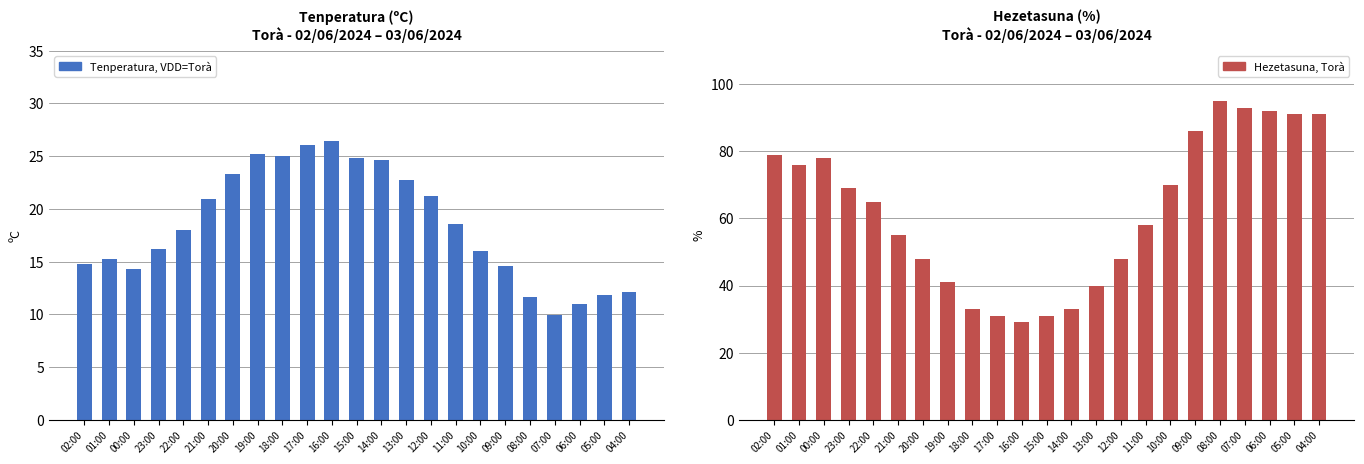

Reading right to left, list all the values displayed in this chart.

Tenperatura (ºC): 04:00=12.1	05:00=11.8	06:00=11.0	07:00=9.9	08:00=11.6	09:00=14.6	10:00=16.0	11:00=18.6	12:00=21.2	13:00=22.7	14:00=24.6	15:00=24.8	16:00=26.4	17:00=26.1	18:00=25.0	19:00=25.2	20:00=23.3	21:00=20.9	22:00=18.0	23:00=16.2	00:00=14.3	01:00=15.2	02:00=14.8
Hezetasuna (%): 04:00=91.0	05:00=91.0	06:00=92.0	07:00=93.0	08:00=95.0	09:00=86.0	10:00=70.0	11:00=58.0	12:00=48.0	13:00=40.0	14:00=33.0	15:00=31.0	16:00=29.0	17:00=31.0	18:00=33.0	19:00=41.0	20:00=48.0	21:00=55.0	22:00=65.0	23:00=69.0	00:00=78.0	01:00=76.0	02:00=79.0